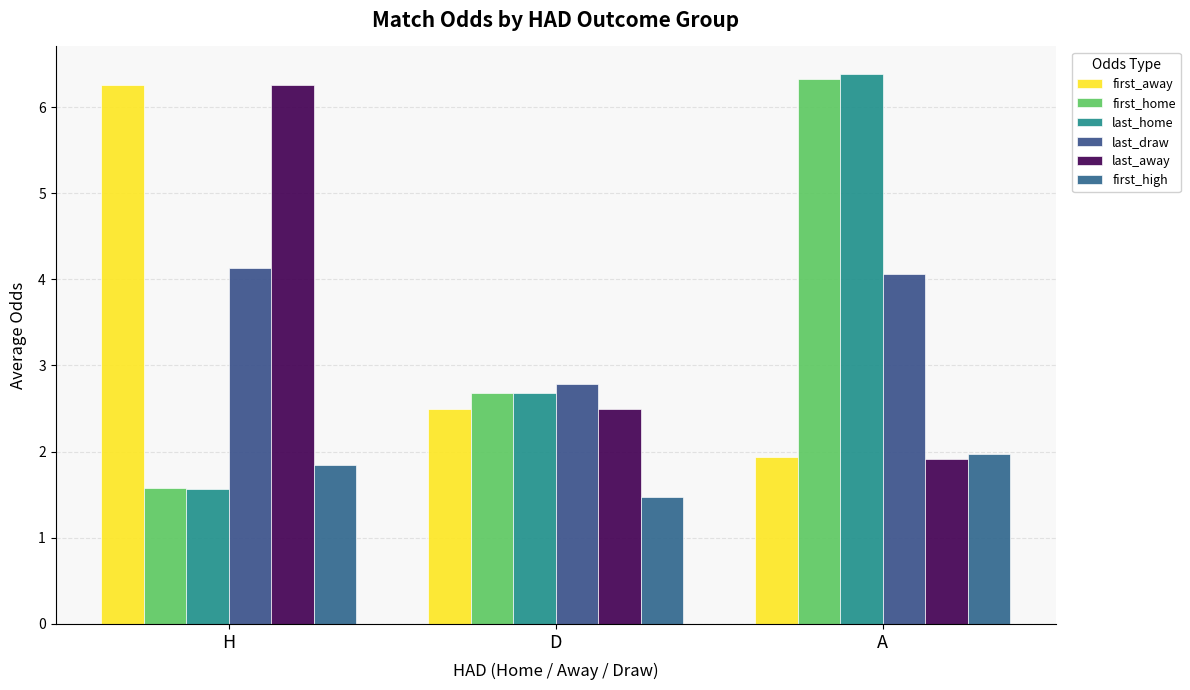

Which series has the widest spread of values?

last_home